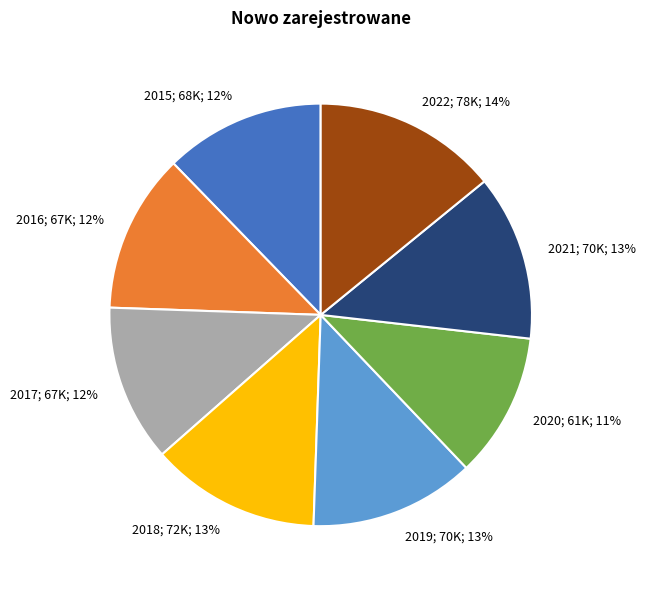

To the nearest percent, what is the average slice percentage?

12%